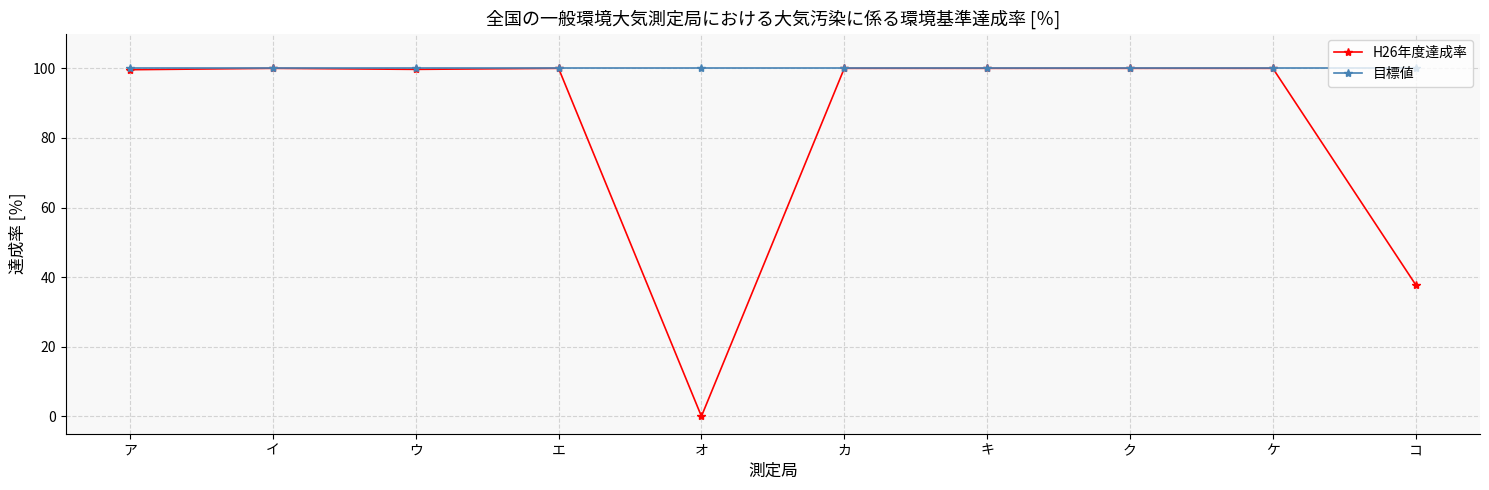

Is the value of 目標値 at カ greater than the value of H26年度達成率 at オ?

Yes